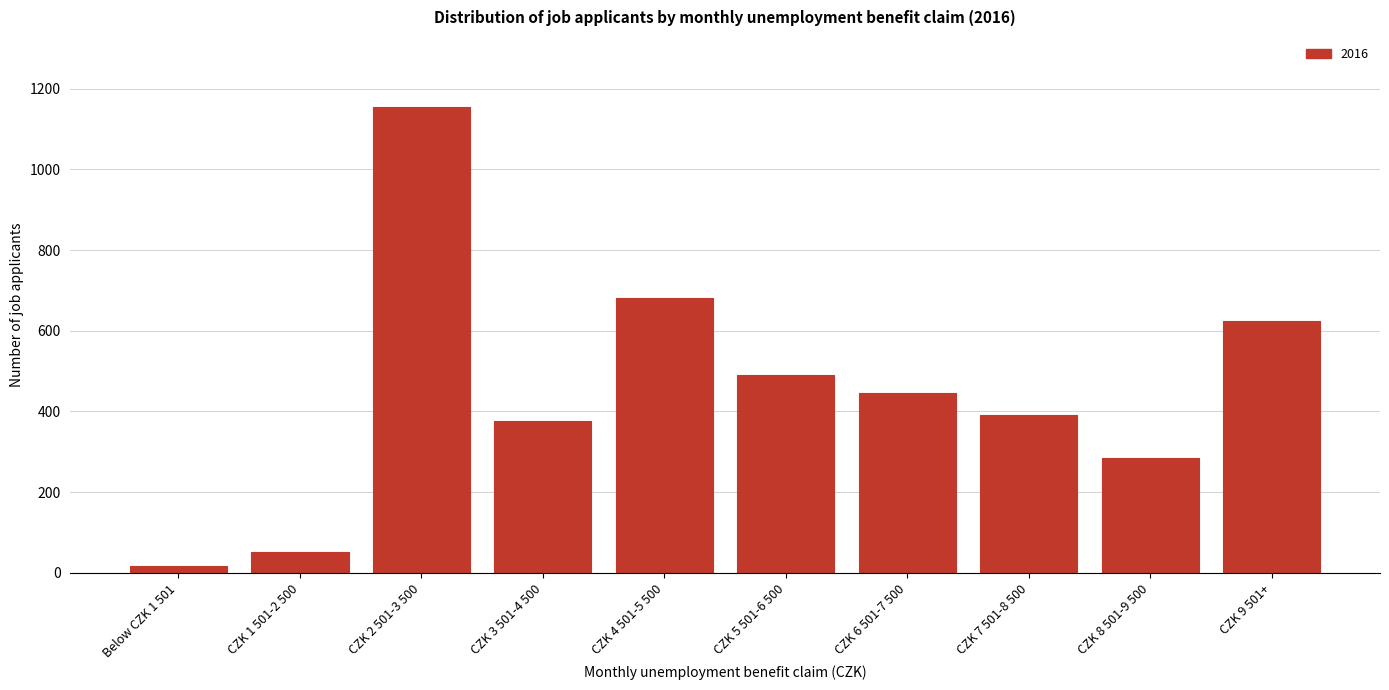

Reading left to right, extract all data points from this chart.

17	51	1155	377	681	491	446	391	285	625